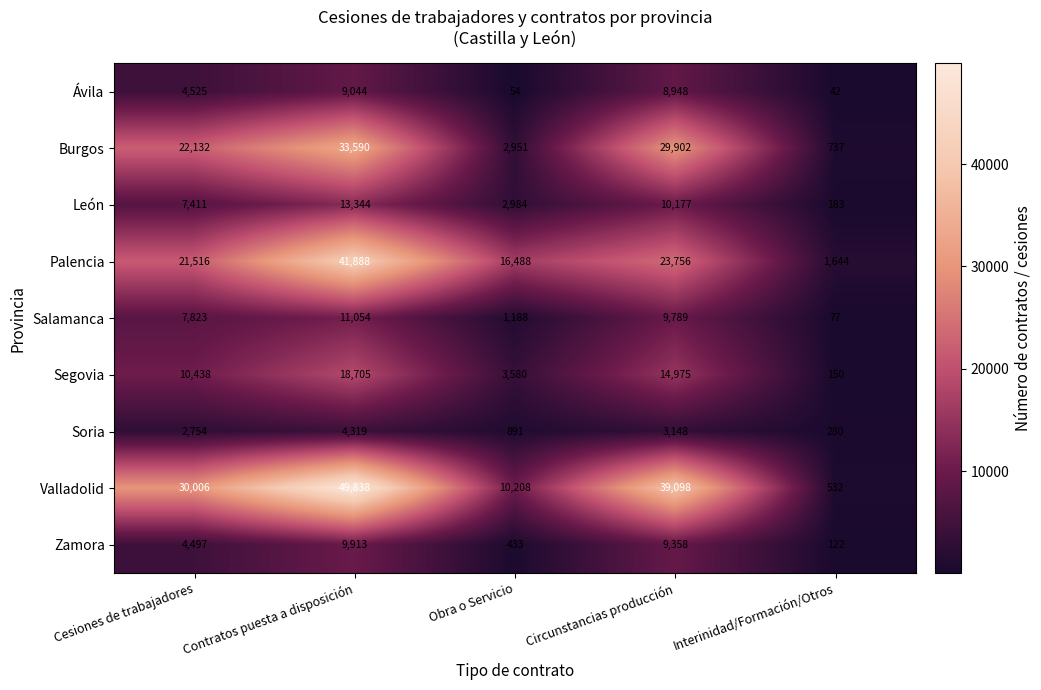

Count the number of data series in this chart.

9